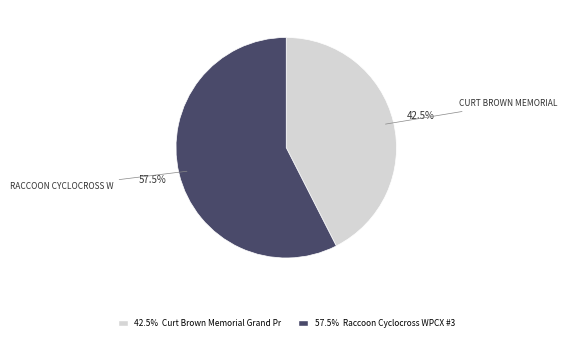

Which slice is the smallest?

42.5% Curt Brown Memorial Grand Pr